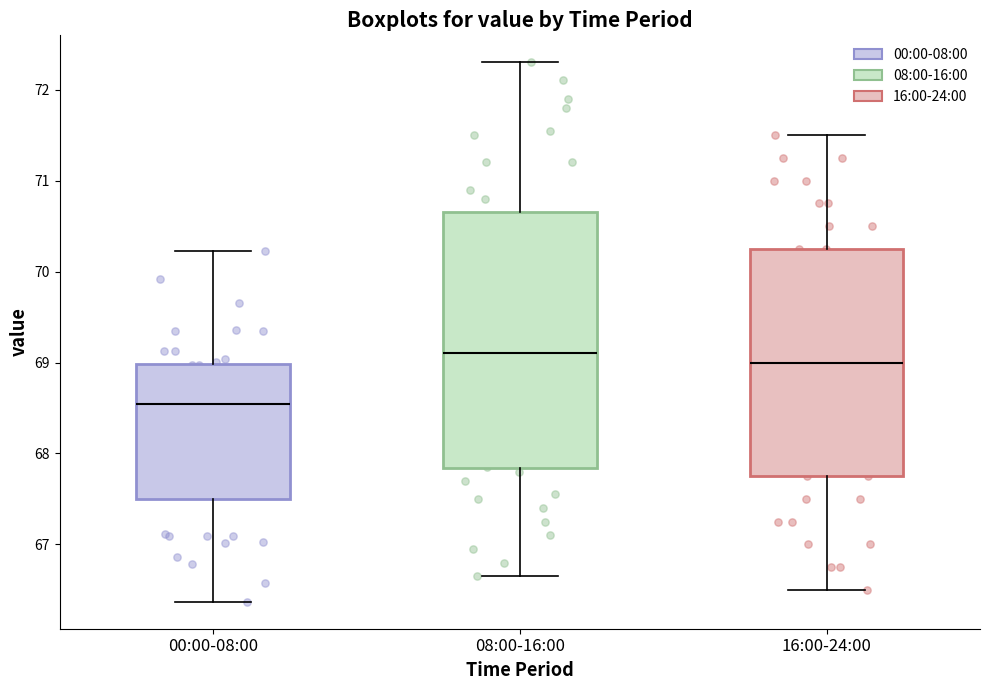

Reading left to right, read every box against the y-axis: the position of its median line, the range the box covers, and the ends of its whiskers. The values are not printed on the chart, so give them approximately, as read against the axis.

00:00-08:00: median 68.5, box 67.5 to 69.0, whiskers 66.4 to 70.2
08:00-16:00: median 69.1, box 67.8 to 70.7, whiskers 66.7 to 72.3
16:00-24:00: median 69.0, box 67.8 to 70.3, whiskers 66.5 to 71.5